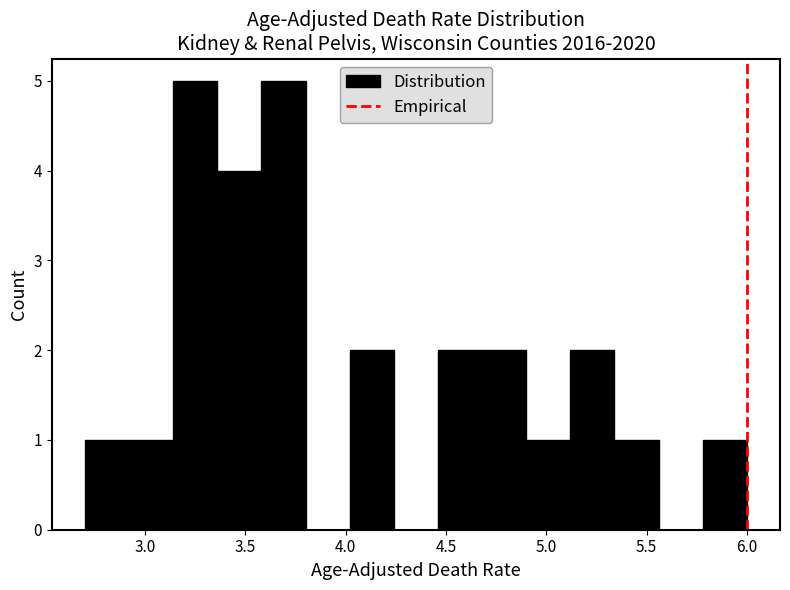

How tall is the bar that spans 5.34 to 5.56 on the x-axis? Neither the bar edges nor the heights are printed on the chart, so give them approximately, as read against the axes.

1